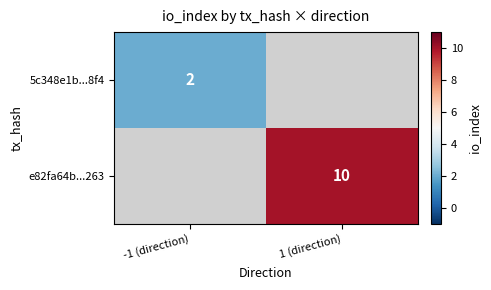

The value of 5c348e1b...8f4 at -1 (direction) is 3. True or false?

False